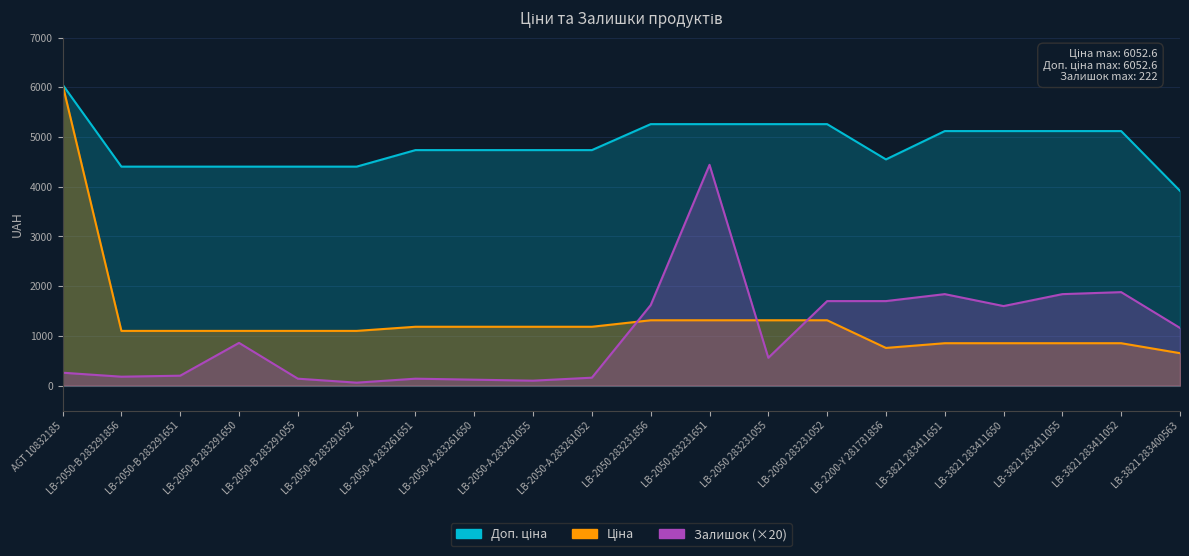

Rank the series by their maximum value, from highest to lowest.

Ціна, Доп. ціна, Залишок